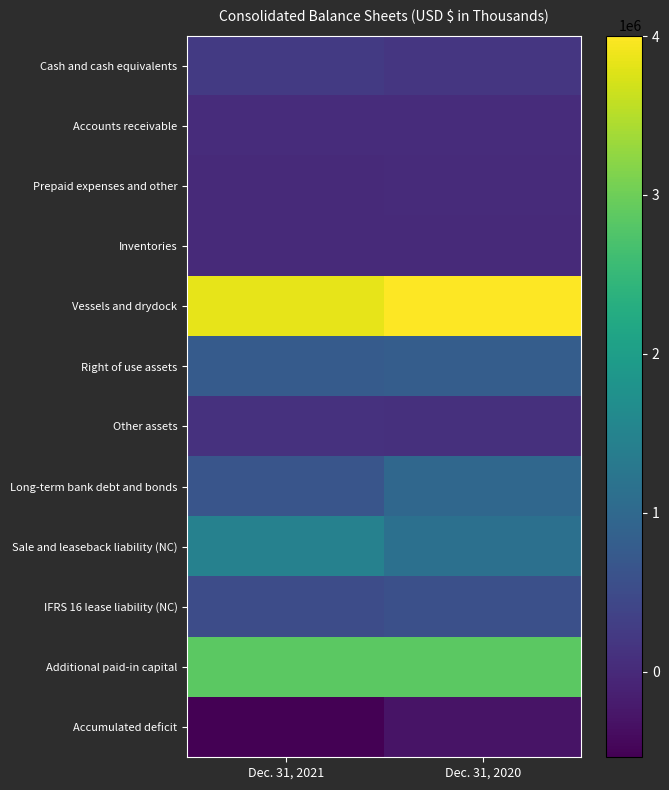

Reading left to right, what are all the values shown in this chart?

Cash and cash equivalents: Dec. 31, 2021=230415	Dec. 31, 2020=187511
Accounts receivable: Dec. 31, 2021=38069	Dec. 31, 2020=33017
Prepaid expenses and other: Dec. 31, 2021=7954	Dec. 31, 2020=12430
Inventories: Dec. 31, 2021=8781	Dec. 31, 2020=9261
Vessels and drydock: Dec. 31, 2021=3842071	Dec. 31, 2020=4002888
Right of use assets: Dec. 31, 2021=764025	Dec. 31, 2020=807179
Other assets: Dec. 31, 2021=108963	Dec. 31, 2020=92145
Long-term bank debt and bonds: Dec. 31, 2021=666409	Dec. 31, 2020=971172
Sale and leaseback liability (NC): Dec. 31, 2021=1461929	Dec. 31, 2020=1139713
IFRS 16 lease liability (NC): Dec. 31, 2021=520862	Dec. 31, 2020=575796
Additional paid-in capital: Dec. 31, 2021=2855798	Dec. 31, 2020=2850206
Accumulated deficit: Dec. 31, 2021=-539357	Dec. 31, 2020=-304922